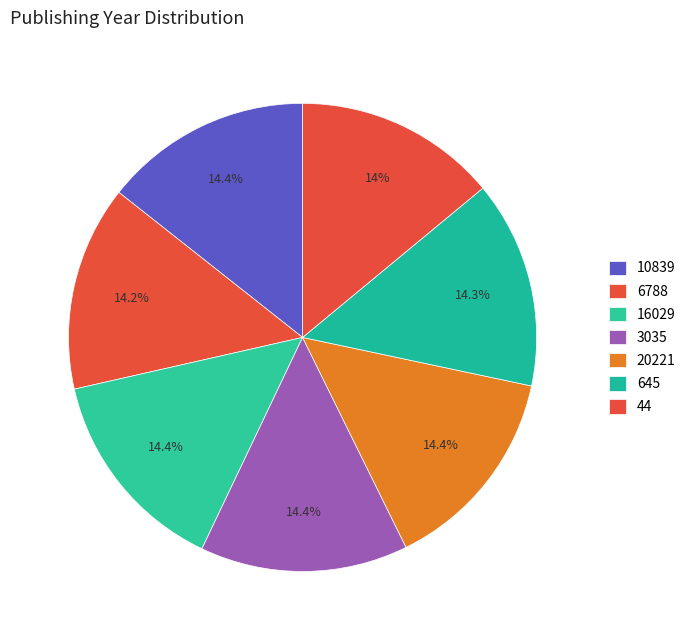

What is the largest slice in the pie chart?

20221